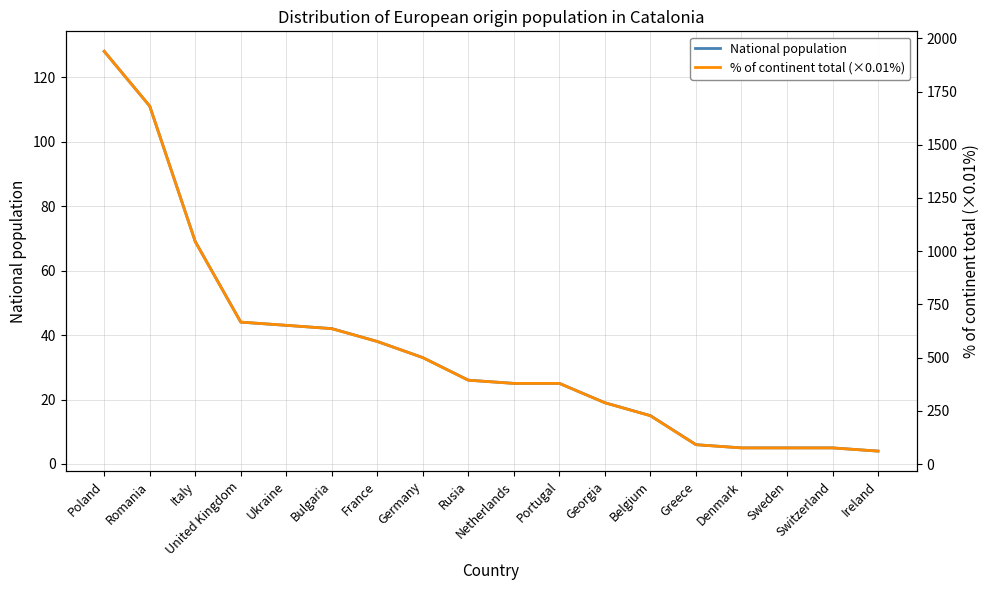

What are all the series names shown in the legend?

National population, % of continent total (×0.01%)